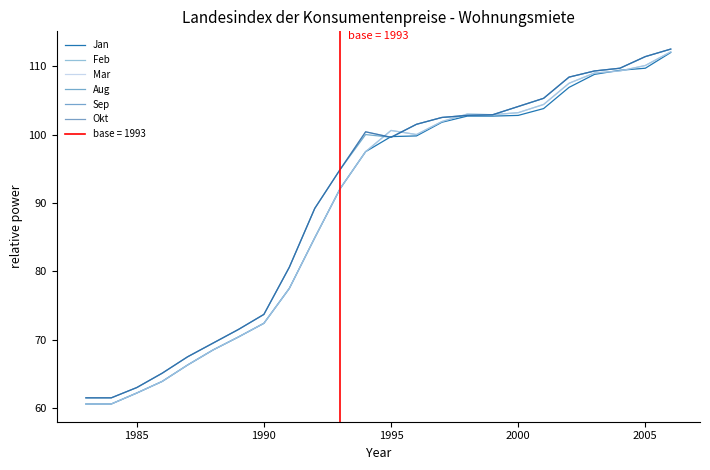

Rank the series by their maximum value, from lowest to highest.

Jan, Feb, Mar, Aug, Sep, Okt